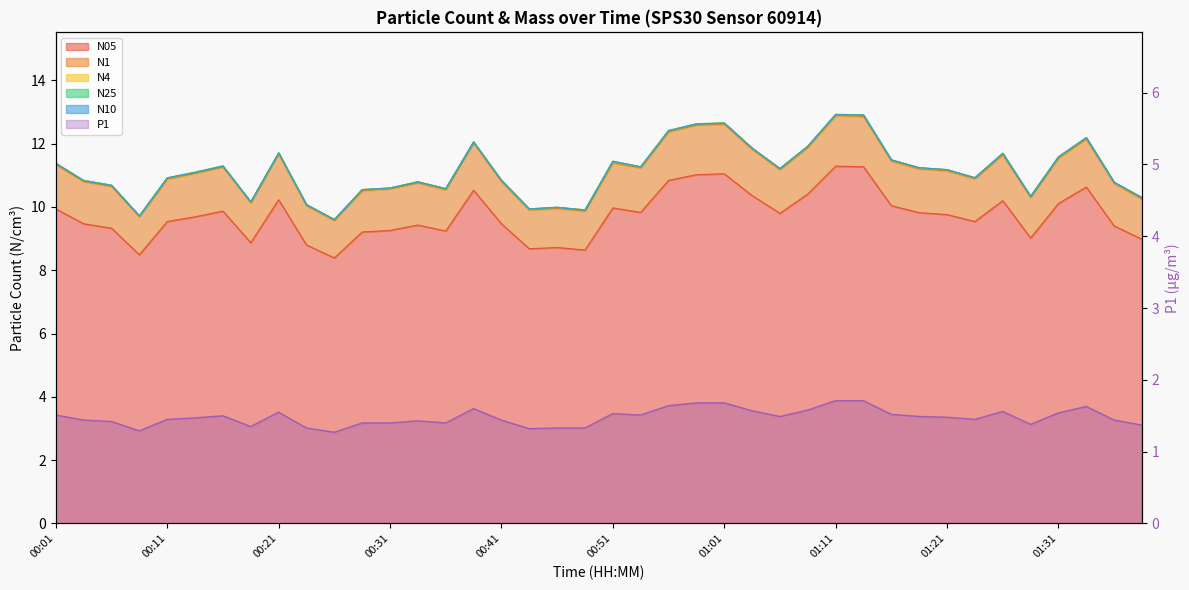

How many lines are shown in the chart?

6